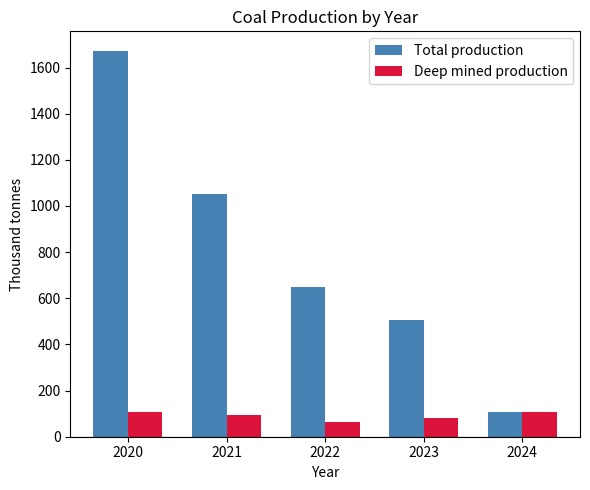

Which category has the highest value in the Total production series?

2020